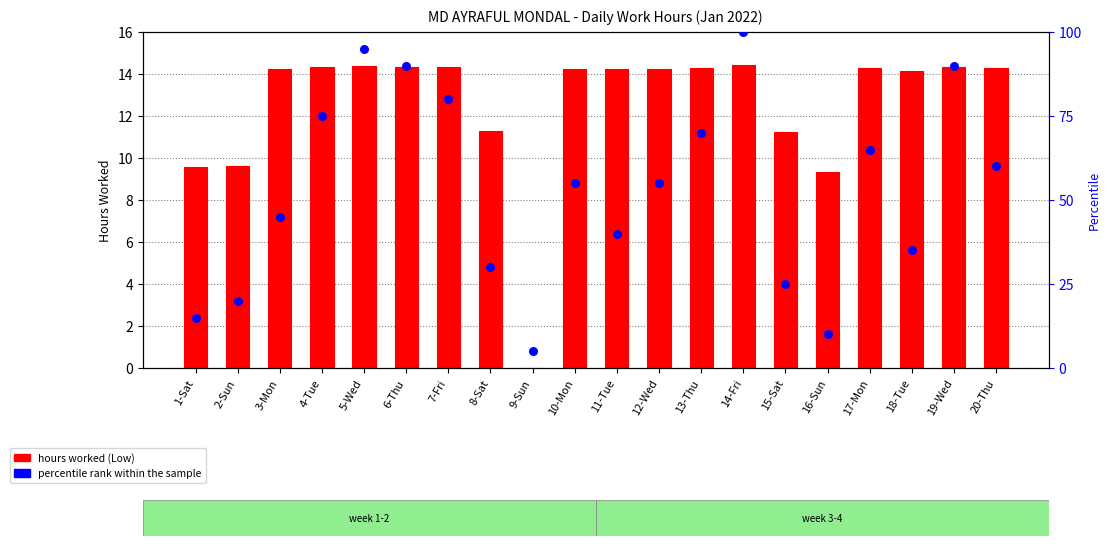

Which series reaches the maximum Y coordinate?

percentile rank within the sample